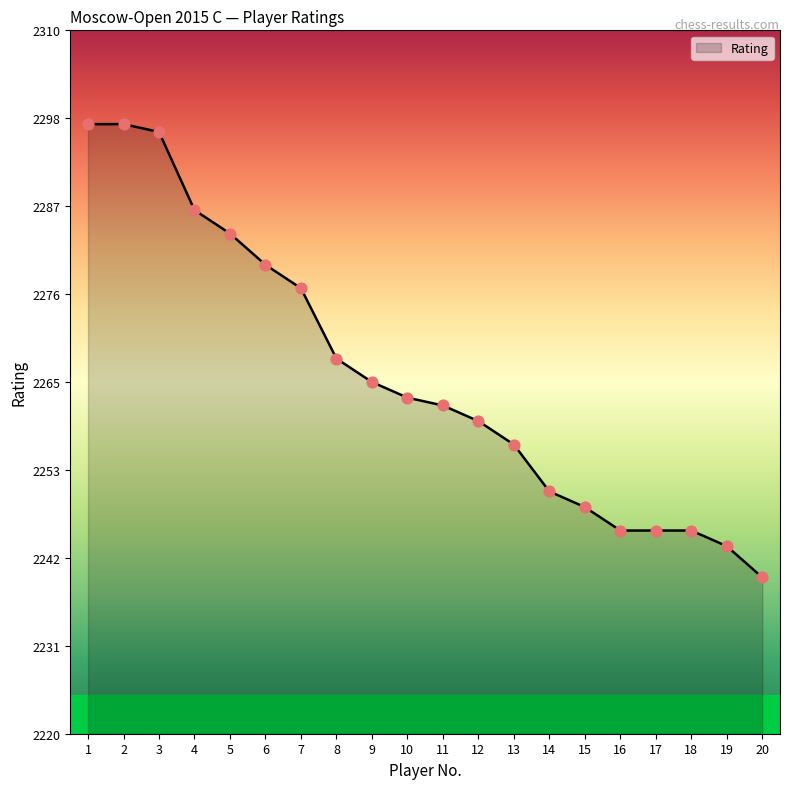

Between 13 and 14, which is larger?

13